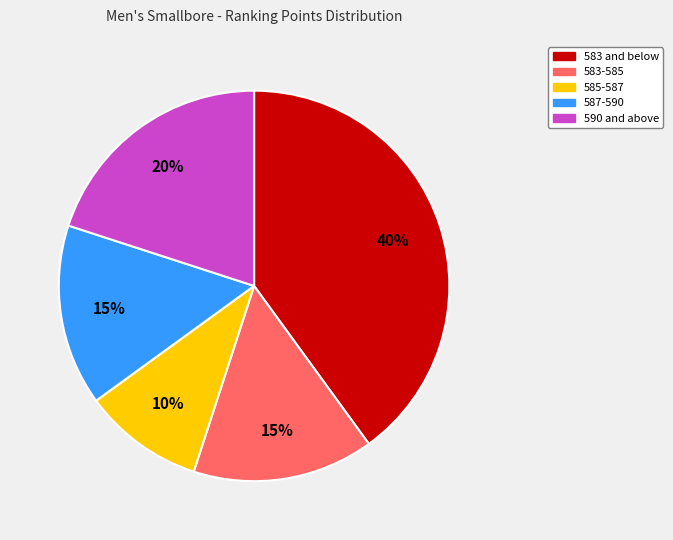

Is there a majority slice in this chart?

No